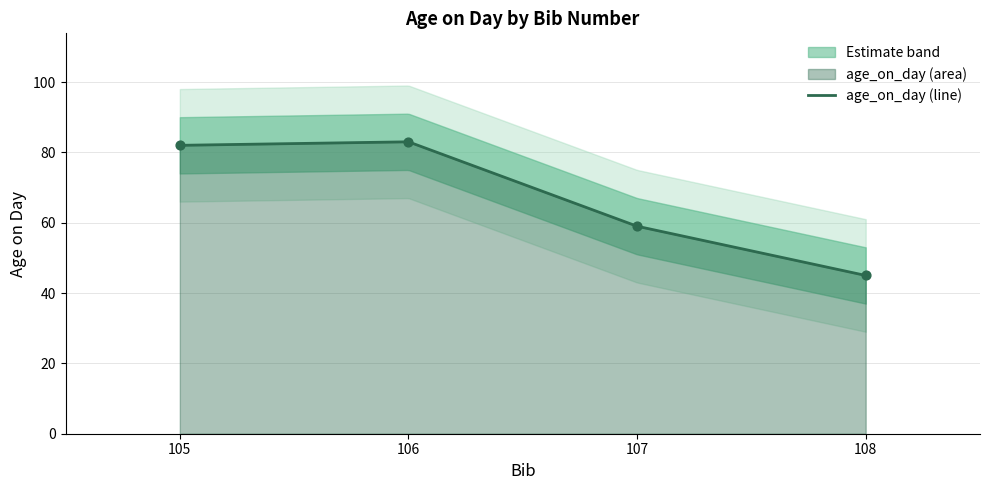

What is the change in value from 105 to 108?

-37